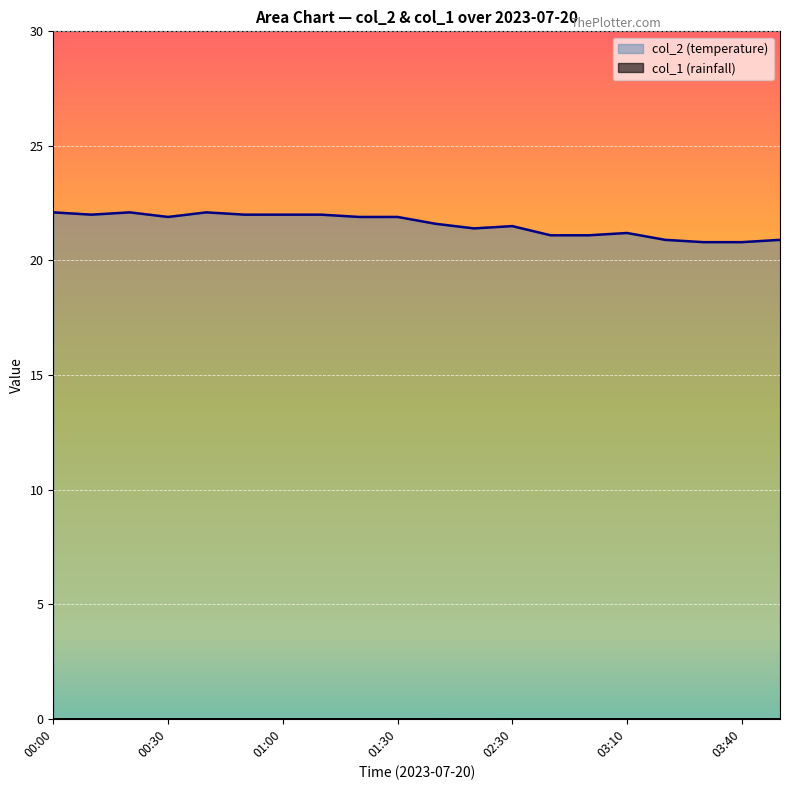

What is the sum of the values at 01:30 and 01:20?

43.8